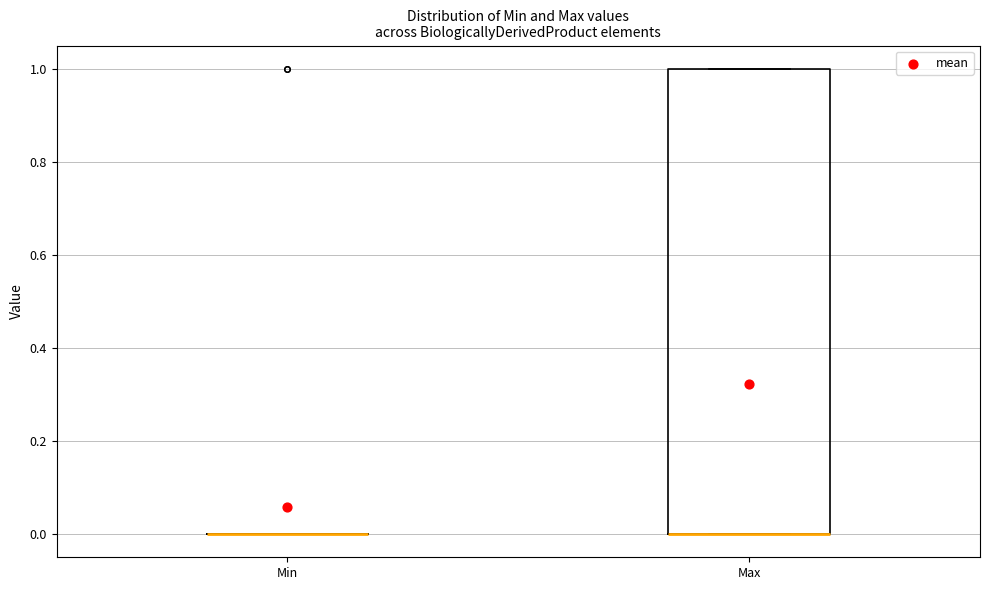

Where is the lower edge of the box for Max on the y-axis? The values are not printed on the chart, so give them approximately, as read against the axis.

0